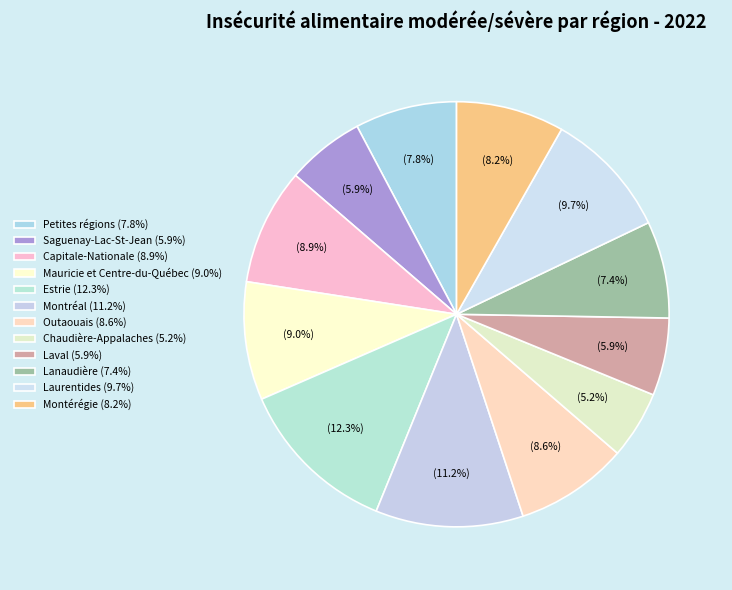

Which category has the biggest portion of the pie?

Estrie